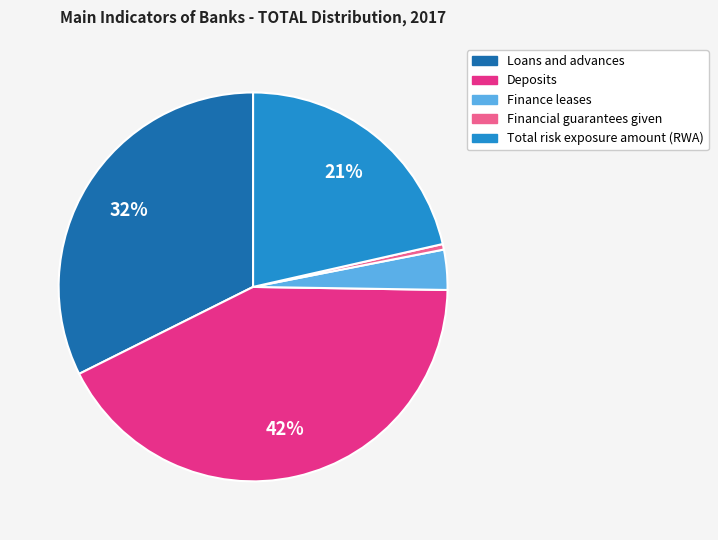

To the nearest percent, what percentage of the pie is Finance leases?

3%